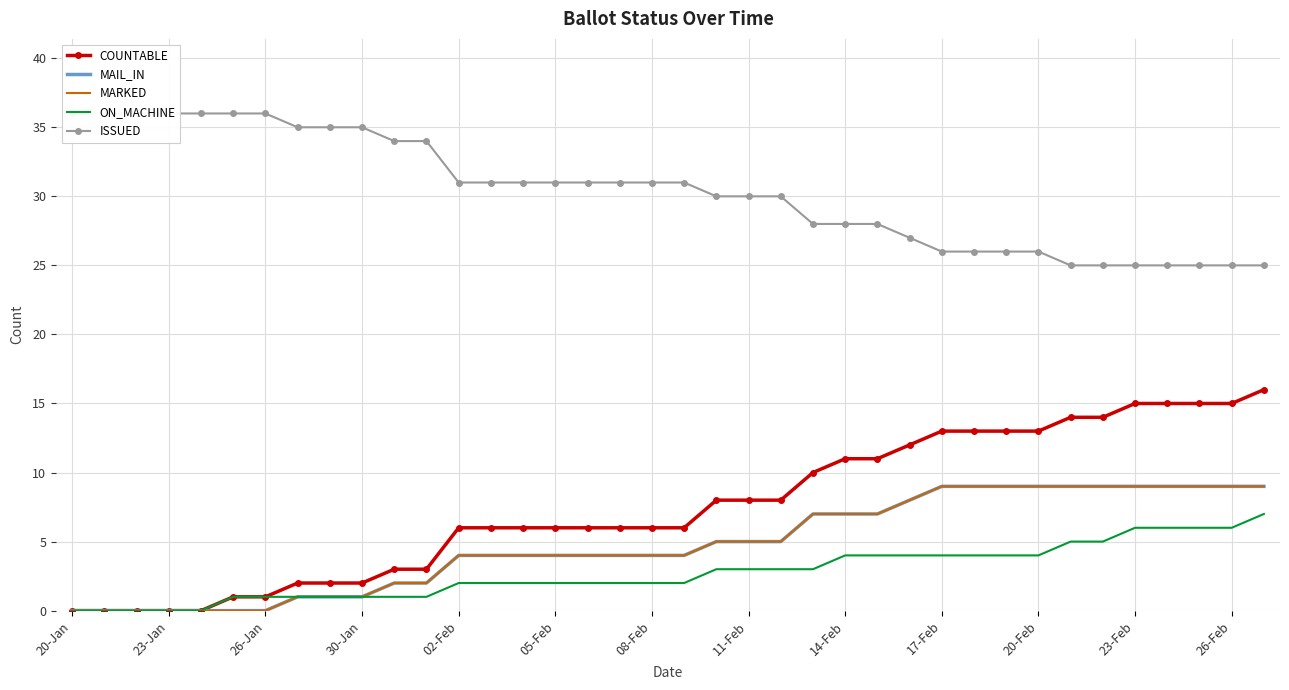

How many data points in ON_MACHINE are above 2?

18